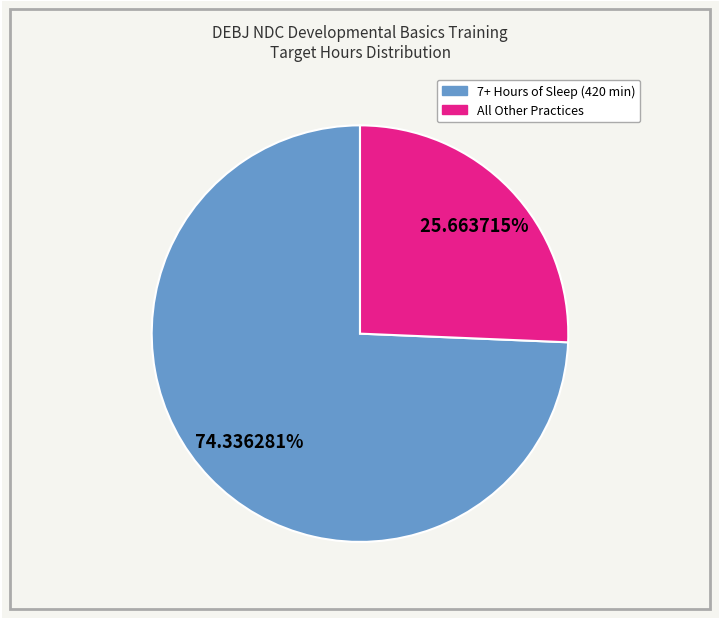

Does any single category account for the majority?

Yes